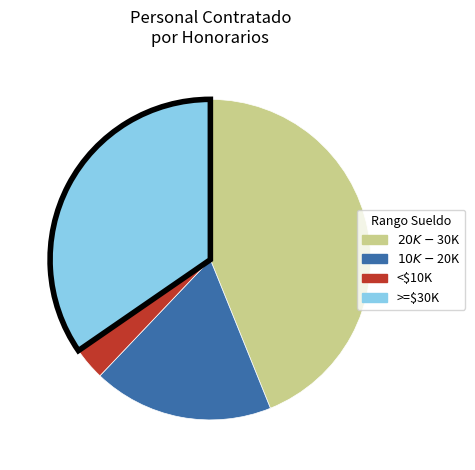

Is there a majority slice in this chart?

No